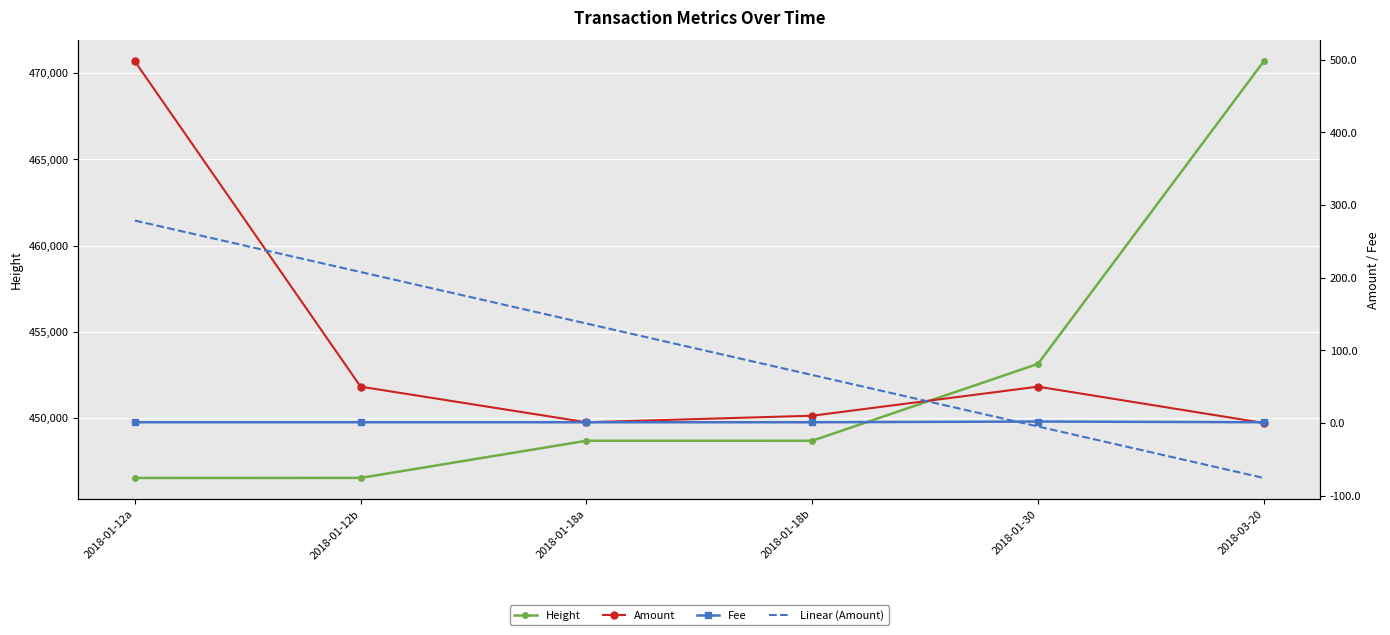

What are all the series names shown in the legend?

Height, Amount, Fee, Linear (Amount)